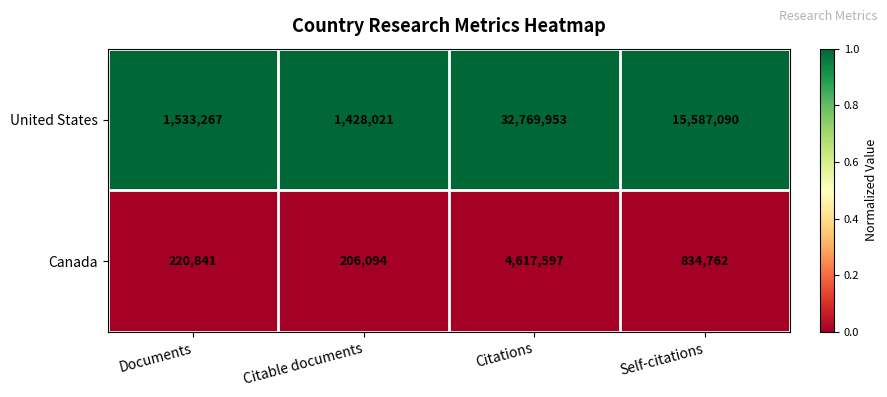

What is the sum of all Canada values?

5879294